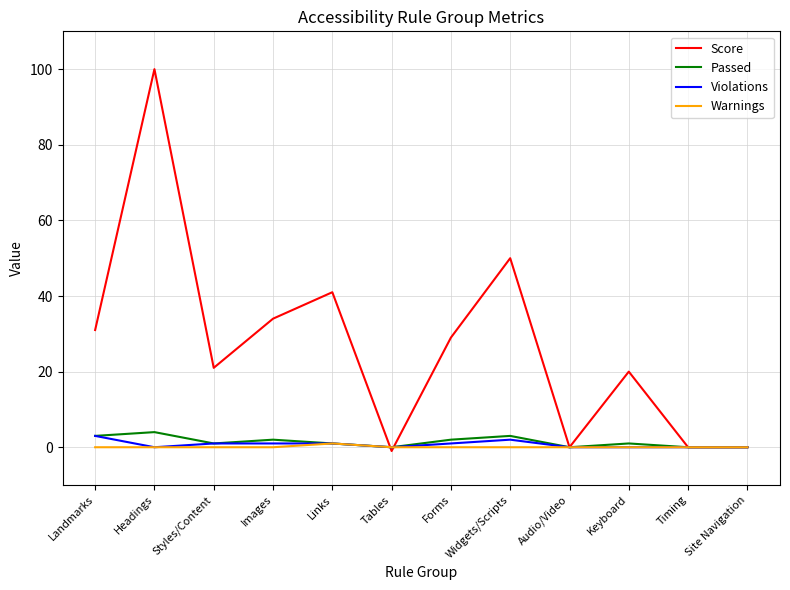

Is the value of Score at Landmarks greater than the value of Warnings at Landmarks?

Yes